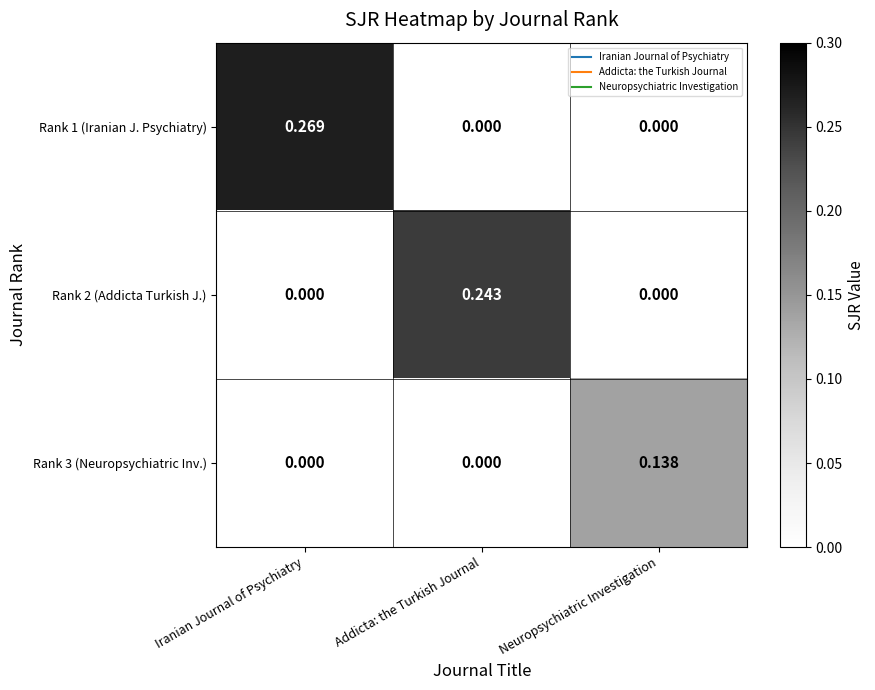

Rank the series by their maximum value, from highest to lowest.

Rank 1 (Iranian J. Psychiatry), Rank 2 (Addicta Turkish J.), Rank 3 (Neuropsychiatric Inv.)